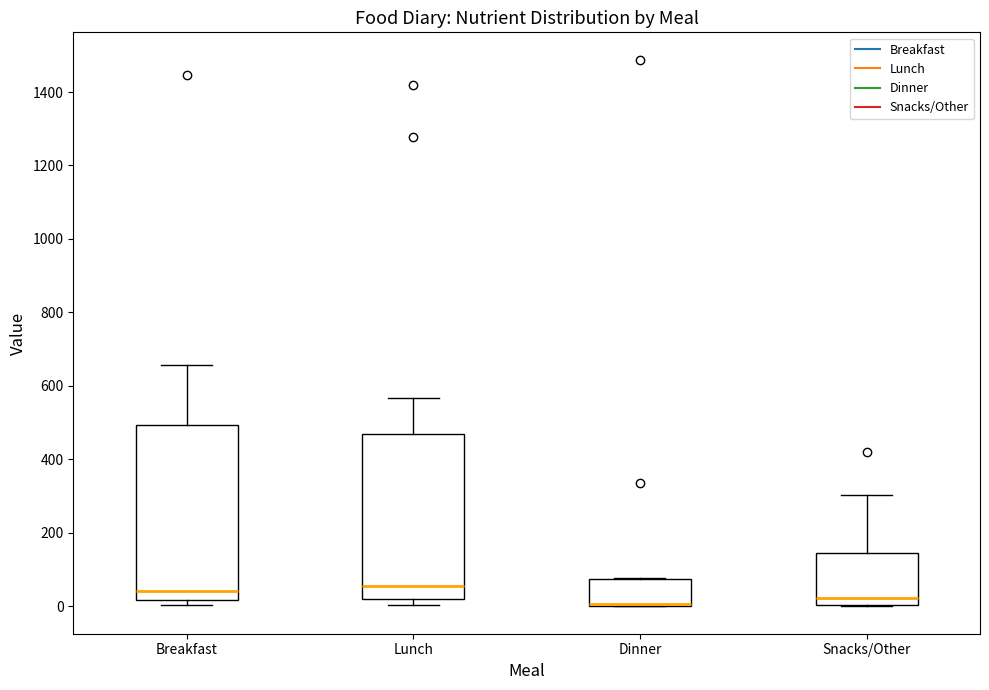

Reading left to right, transcribe this box plot: for each box, give where its median line is, the range the box spans, and where its two whiskers end, as read against the y-axis. The values are not printed on the chart, so give them approximately, as read against the axis.

Breakfast: median 40, box 20 to 500, whiskers 0 to 660
Lunch: median 60, box 20 to 480, whiskers 0 to 560
Dinner: median 0 (drawn on the box's lower edge), box 0 to 80, whiskers 0 to 80
Snacks/Other: median 20, box 0 to 140, whiskers 0 to 300